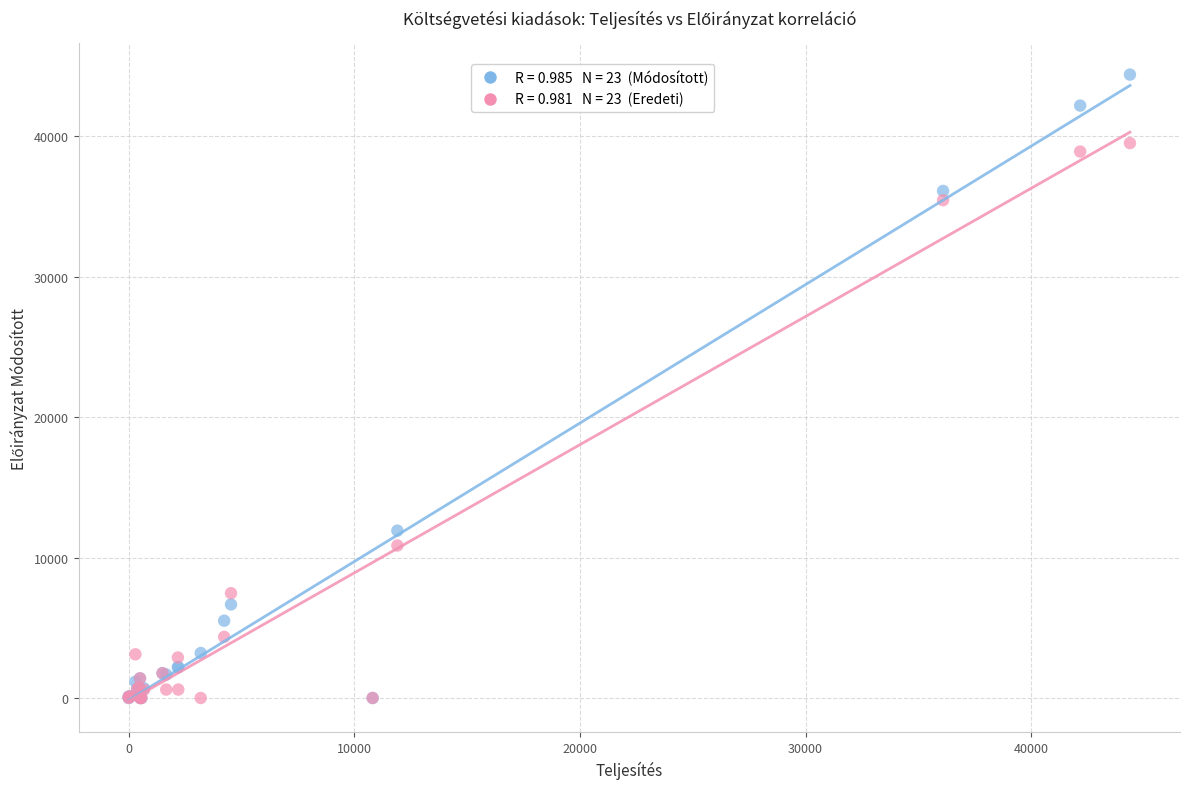

Across all series, what Y value is closest to 22187?

11914